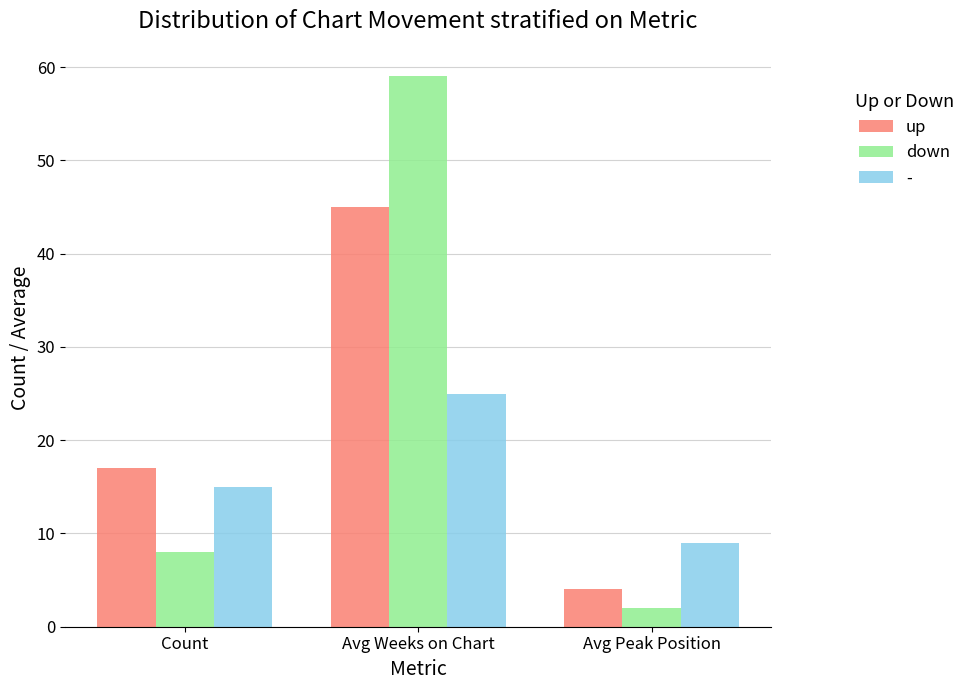

Rank the categories by down value from lowest to highest.

Avg Peak Position, Count, Avg Weeks on Chart